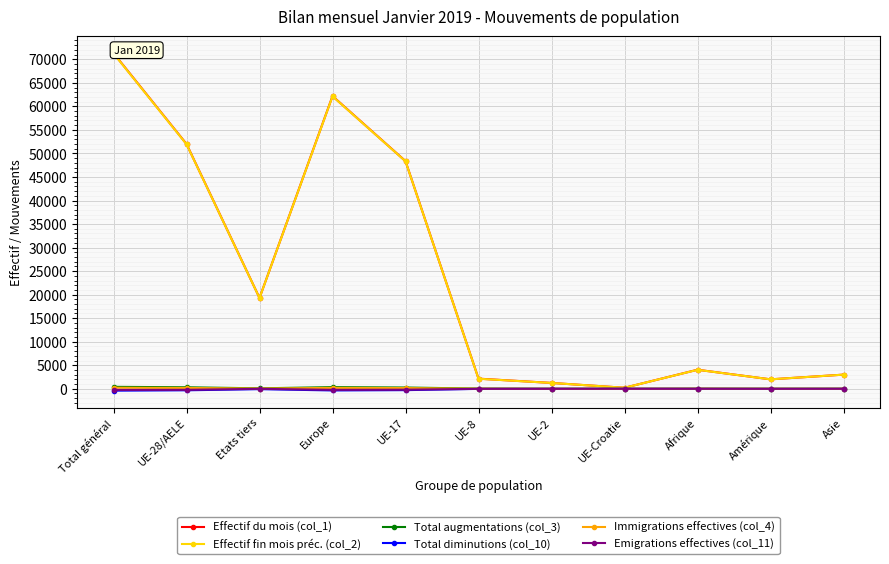

How many data points in Total diminutions (col_10) are less than -21?

5